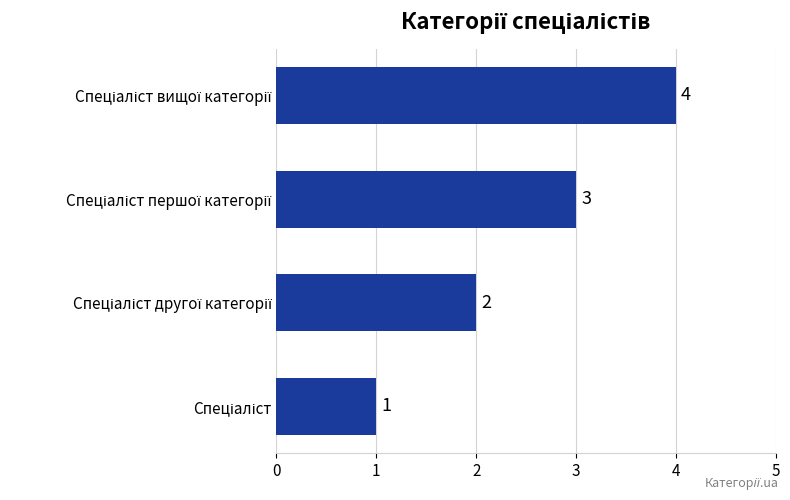

What is the sum of all values?

10